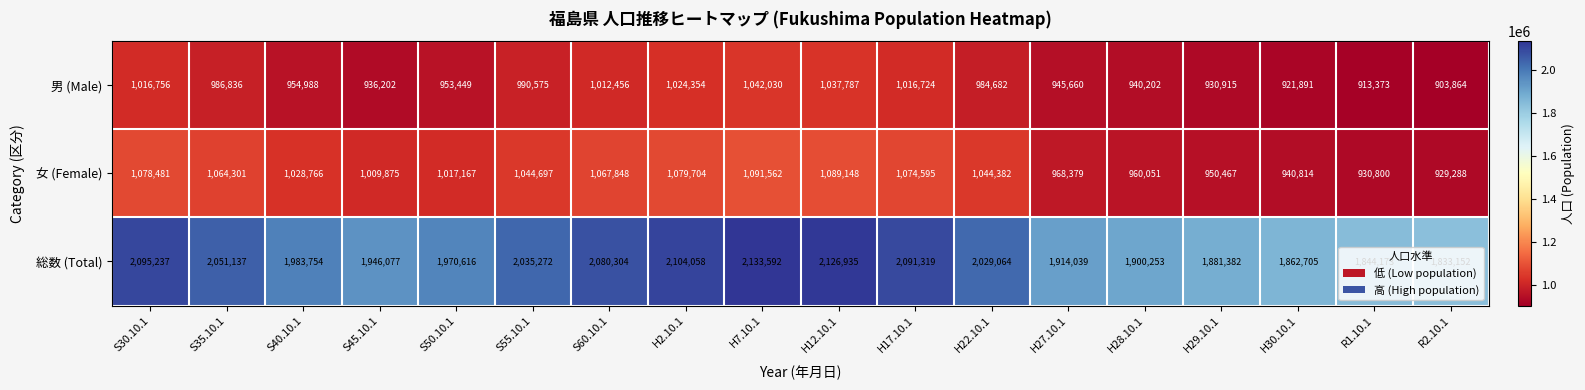

At how many categories does at least one series exceed 1511901?

18